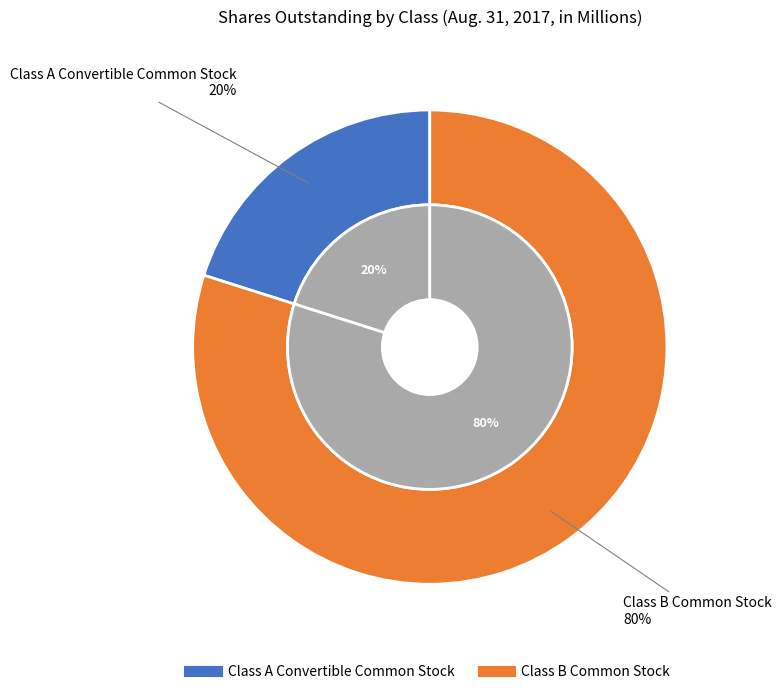

Combined, what portion of the pie is Class A Convertible Common Stock and Class B Common Stock?

100.0%